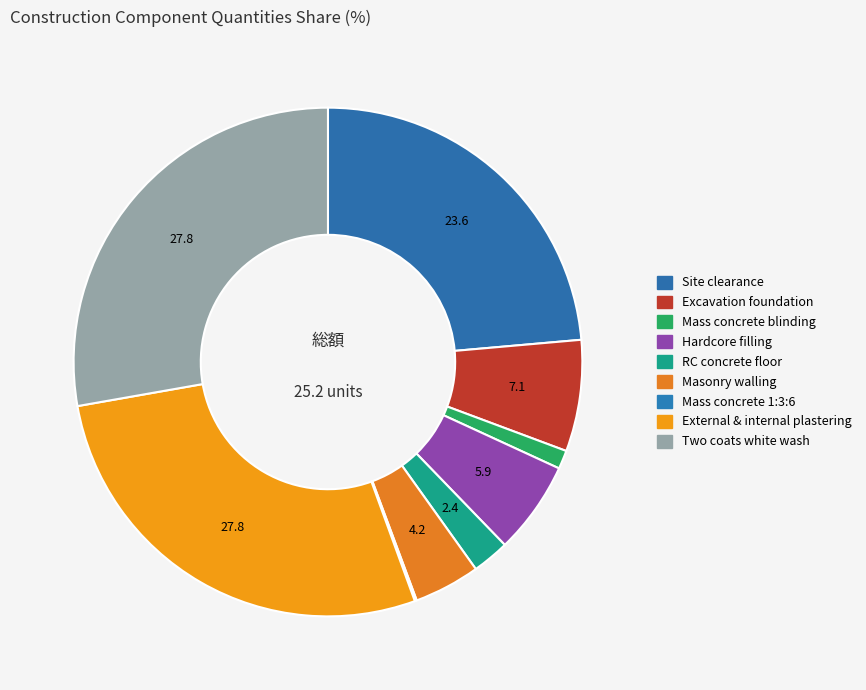

To the nearest percent, what is the average slice percentage?

11%